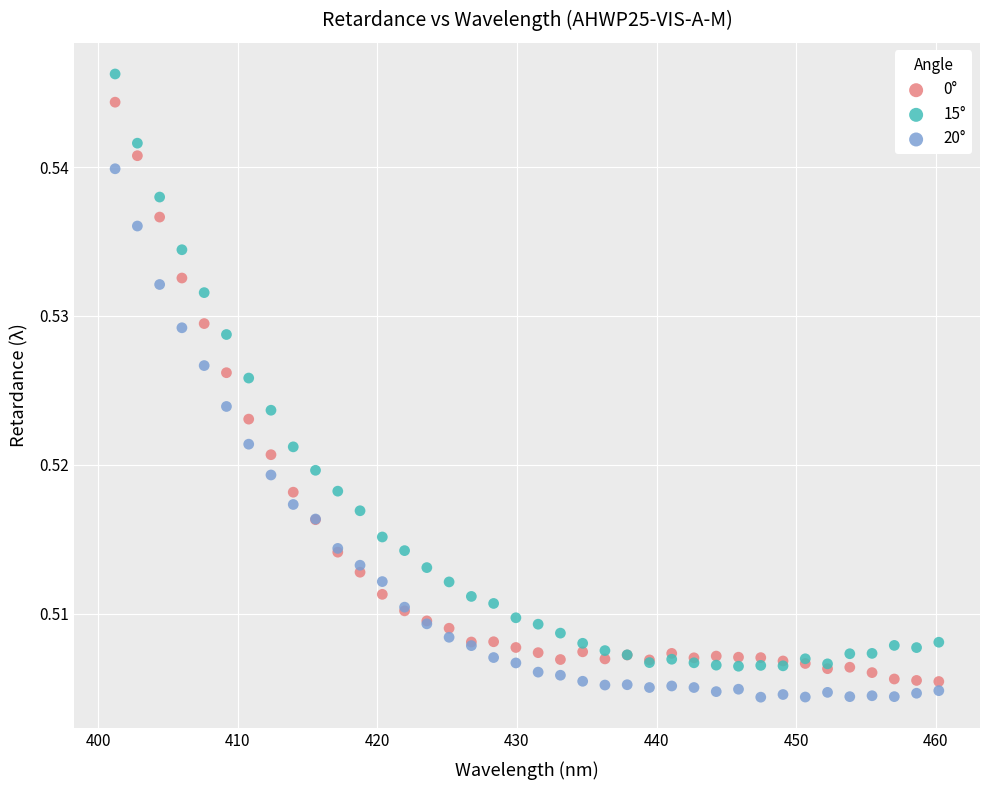

Which series reaches the minimum Y coordinate?

20°